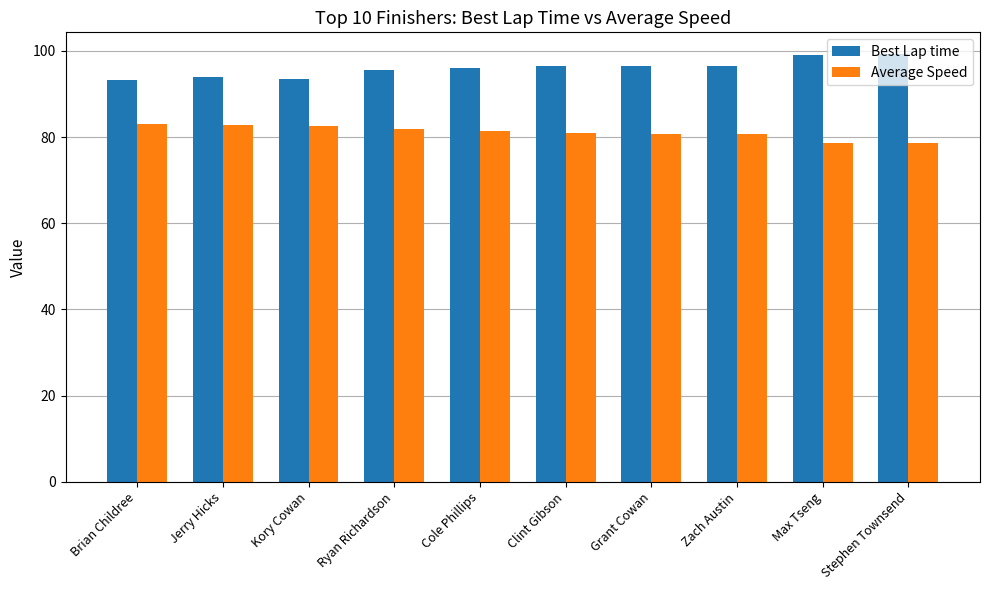

What is the average value of the Best Lap time series?

96.0